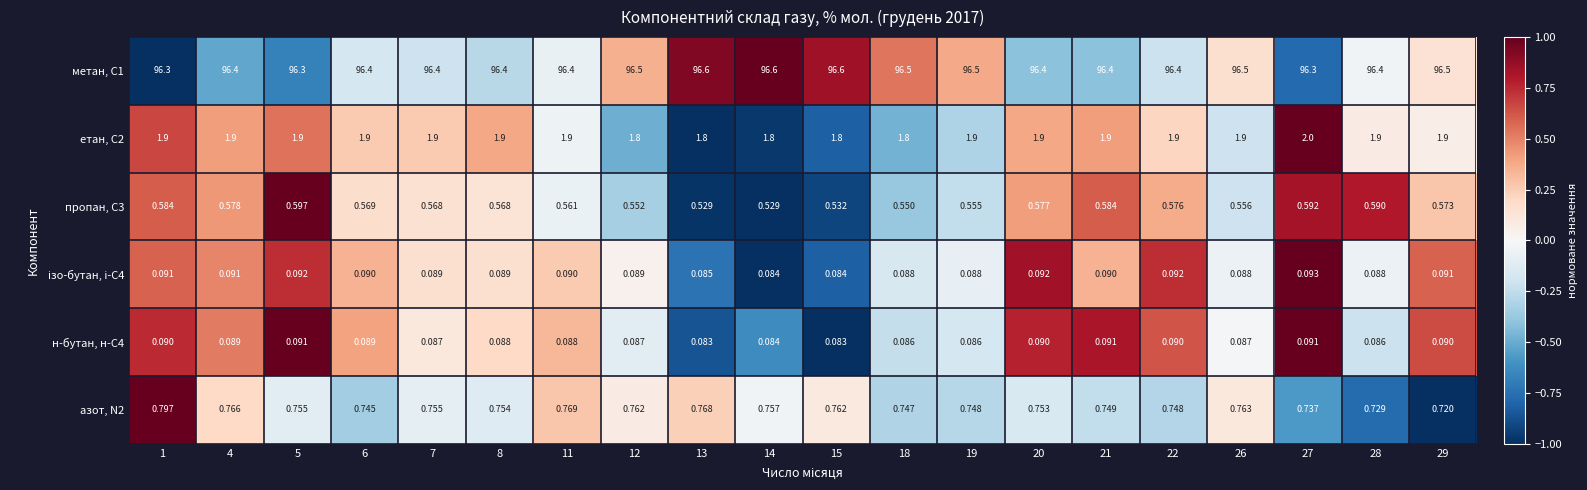

How many categories are shown in the chart?

20